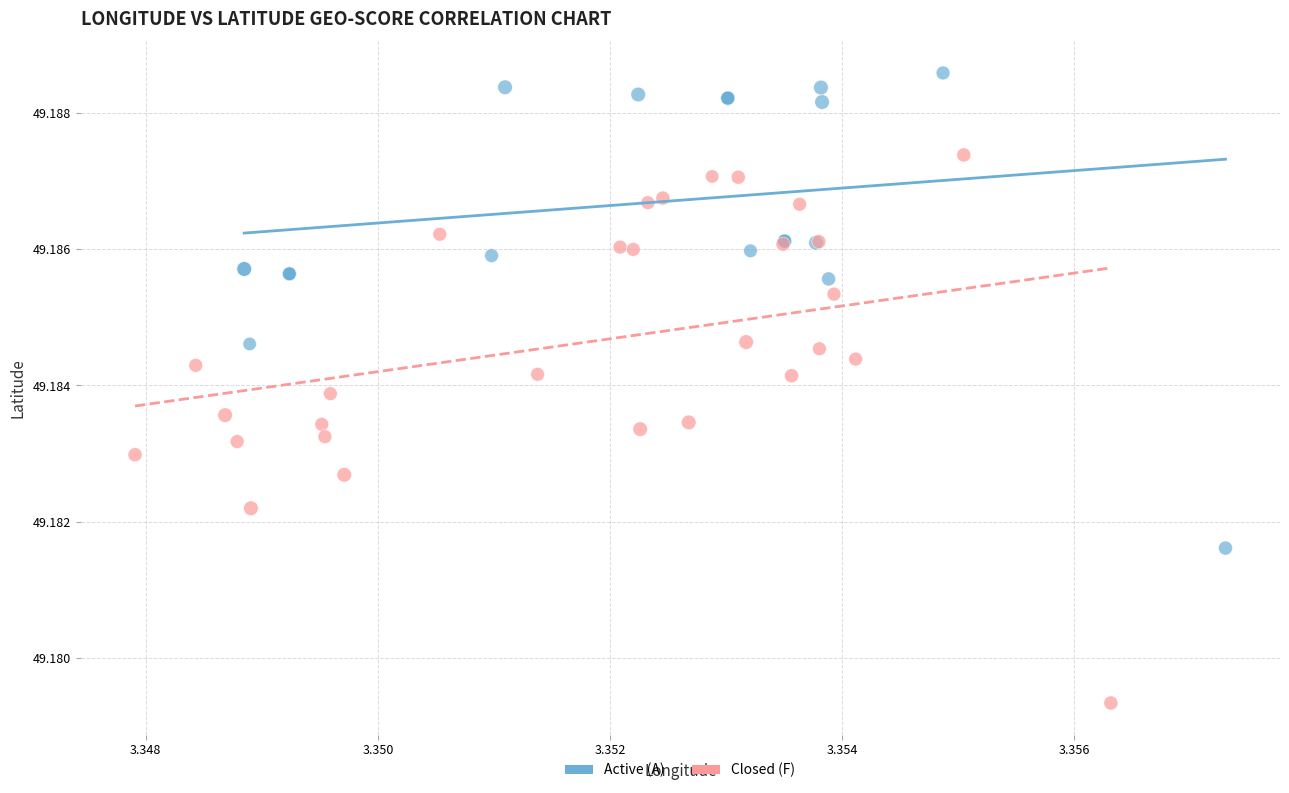

Which series has the widest spread of Y values?

Closed (F)